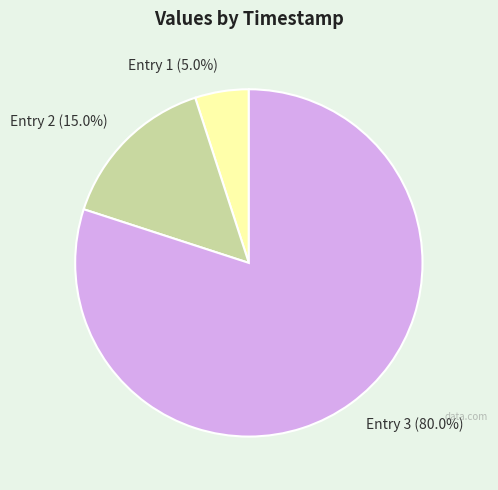

Which category has the biggest portion of the pie?

Entry 3 (80.0%)